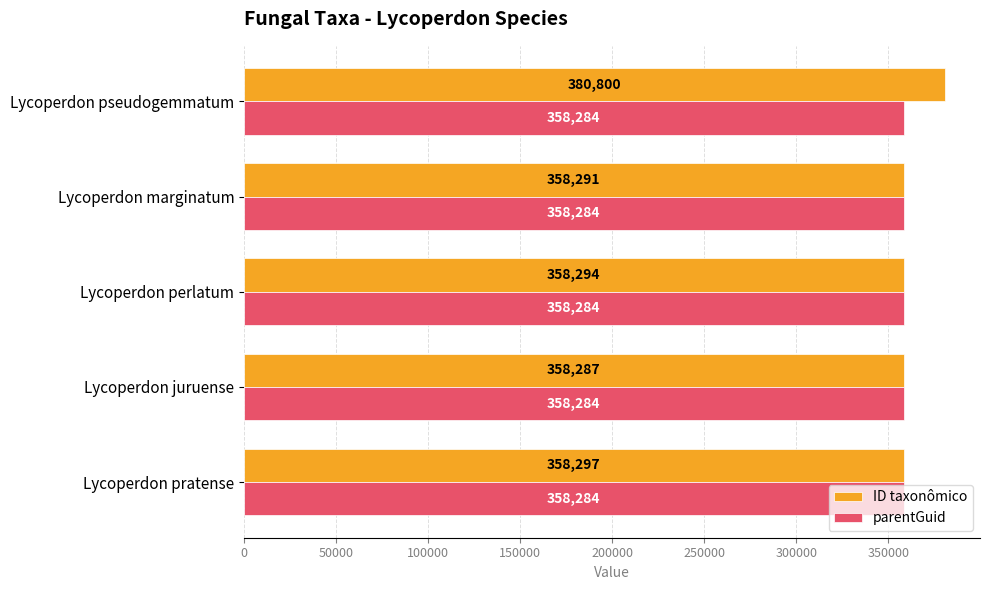

Which series has the largest total across all categories?

ID taxonômico